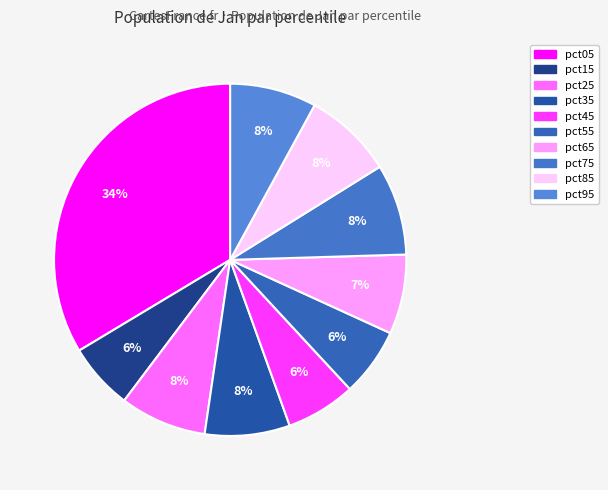

To the nearest percent, what portion does pct75 represent?

8%